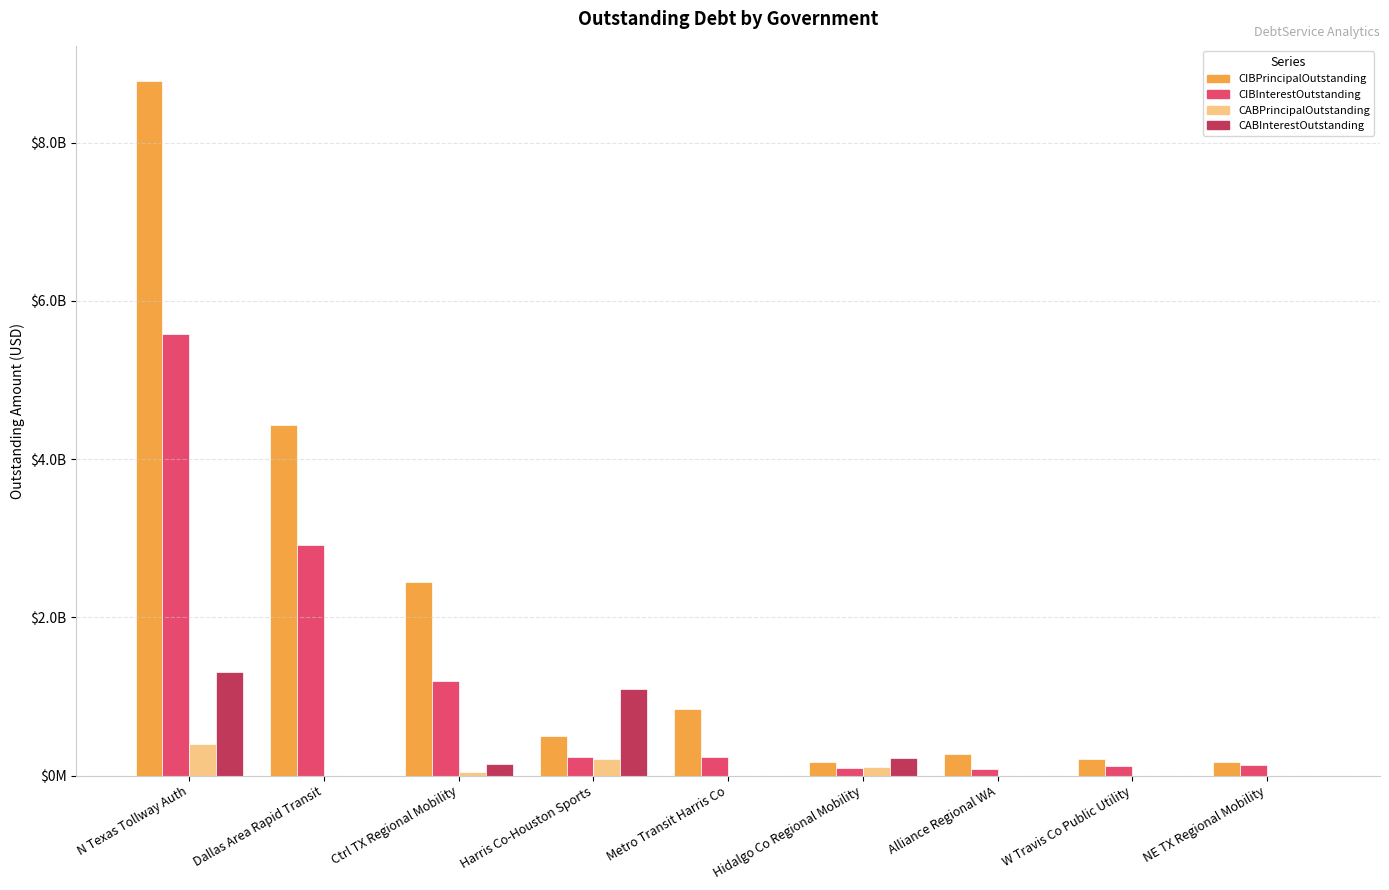

Which category has the highest value across all series?

N Texas Tollway Auth